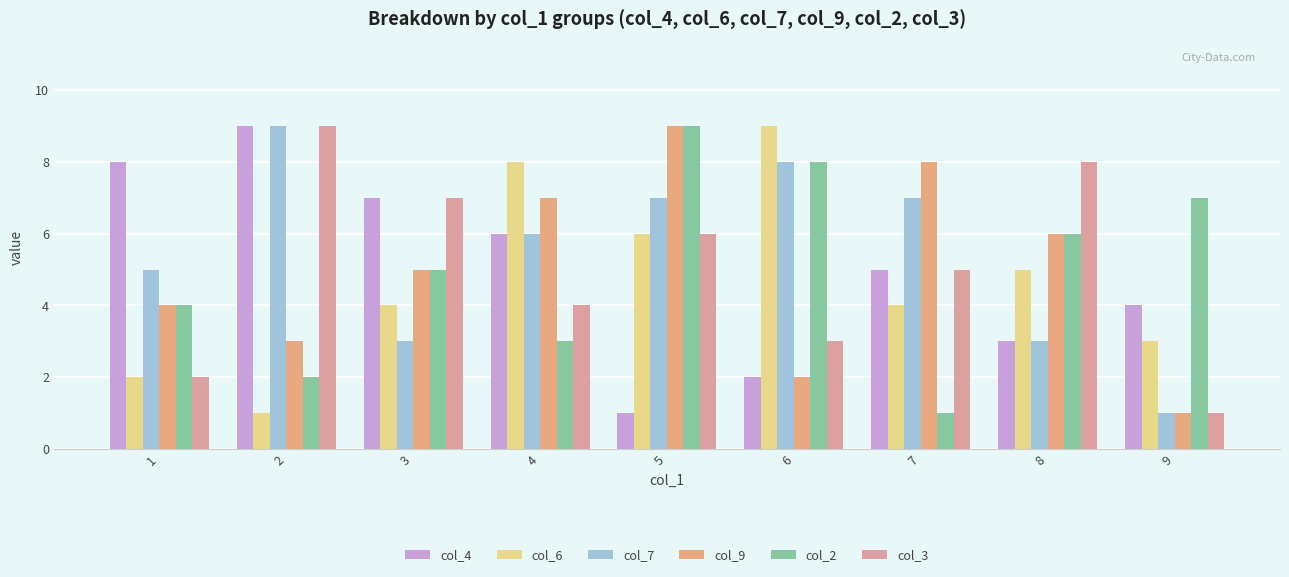

What is the smallest value displayed?

1